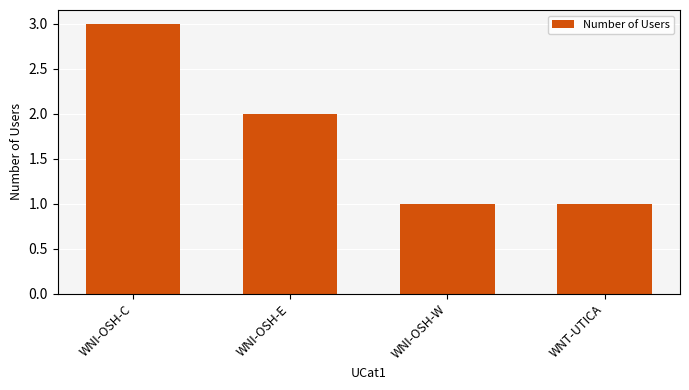

Are the bars horizontal?

No